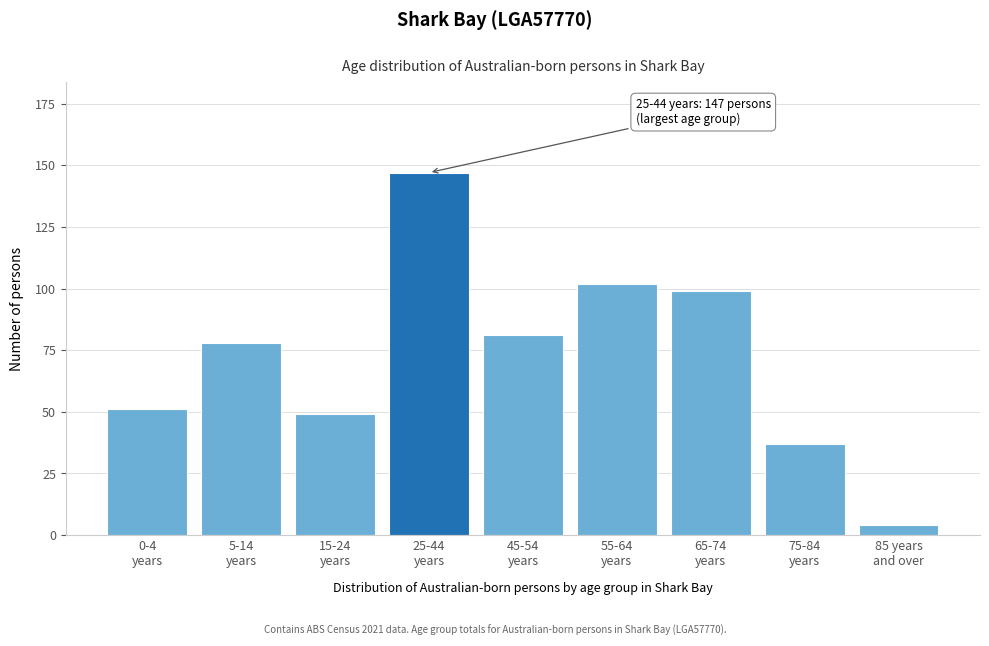

Reading left to right, list all the values displayed in this chart.

51	78	49	147	81	102	99	37	4